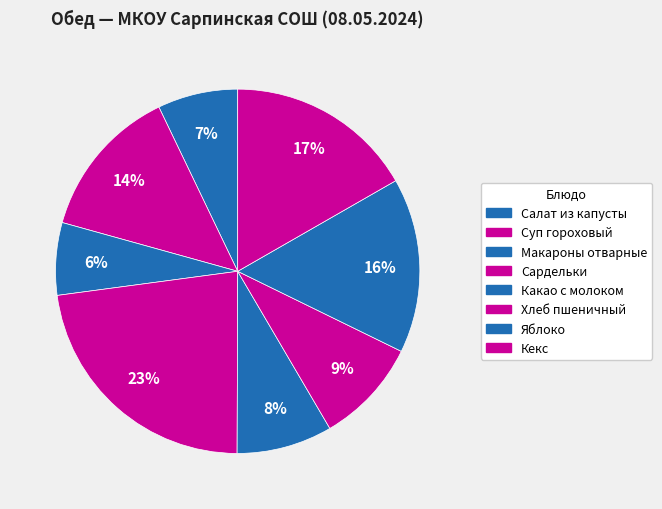

How many slices are in this pie chart?

8